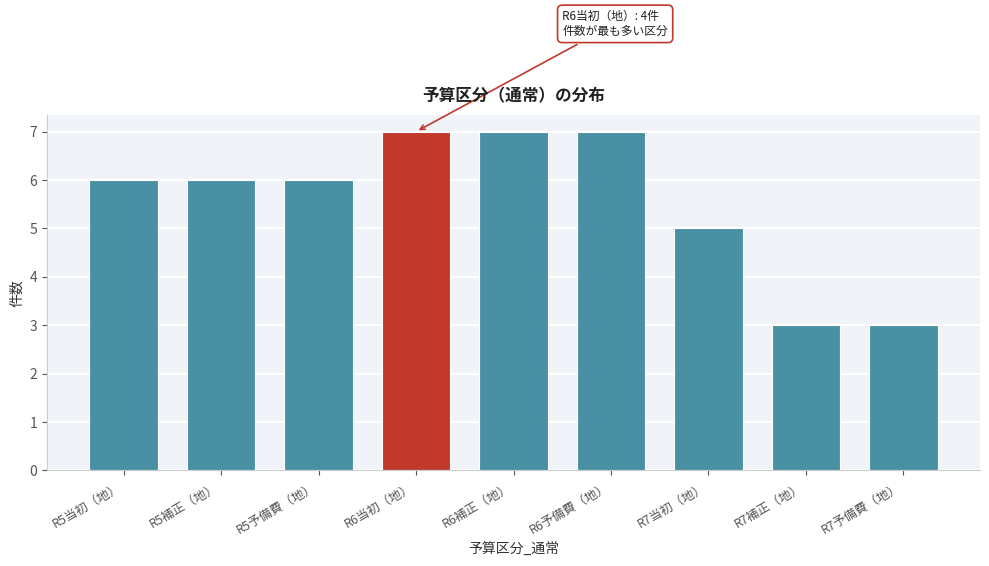

Reading right to left, extract all data points from this chart.

R7予備費（地）=3	R7補正（地）=3	R7当初（地）=5	R6予備費（地）=7	R6補正（地）=7	R6当初（地）=7	R5予備費（地）=6	R5補正（地）=6	R5当初（地）=6